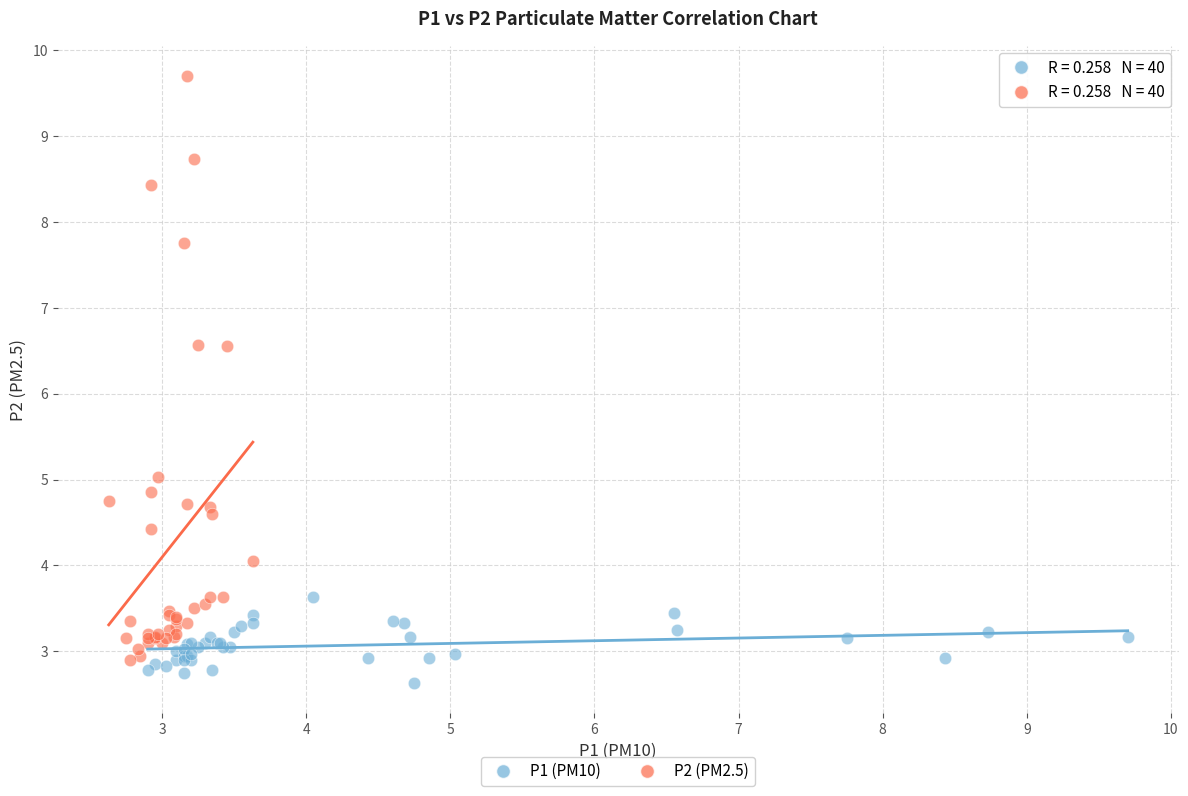

Which series reaches the maximum Y coordinate?

P2 (PM2.5)